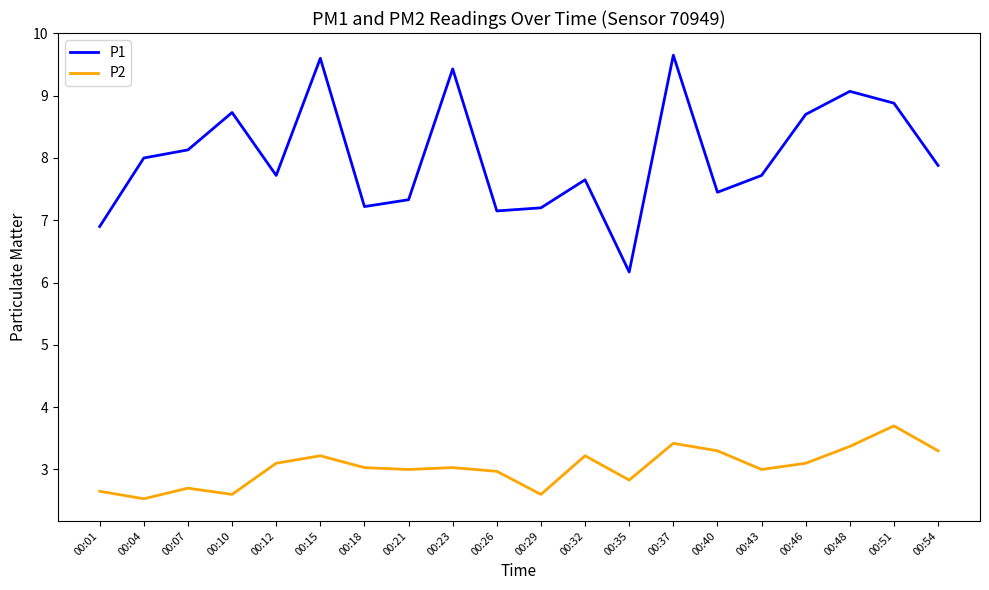

True or false: P2 and P1 intersect in this chart.

False